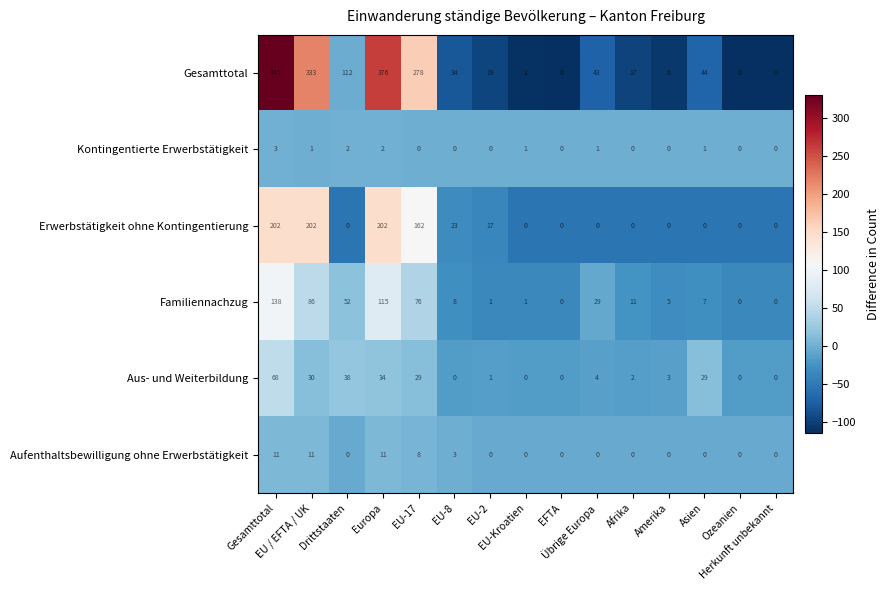

What is the total value across all series at EU-17?

553